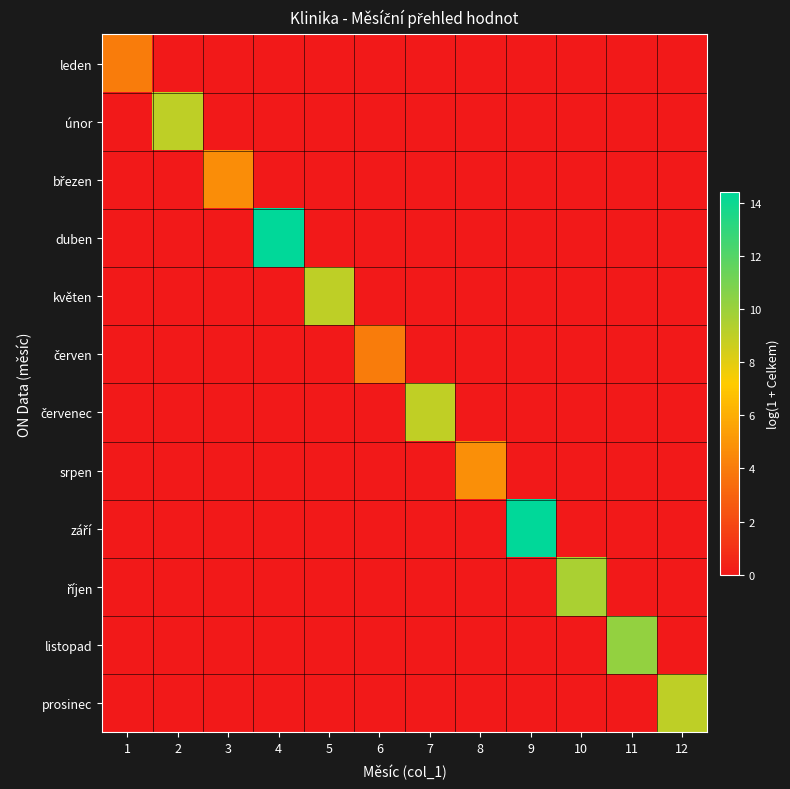

What is the maximum value shown in the chart?

14.4